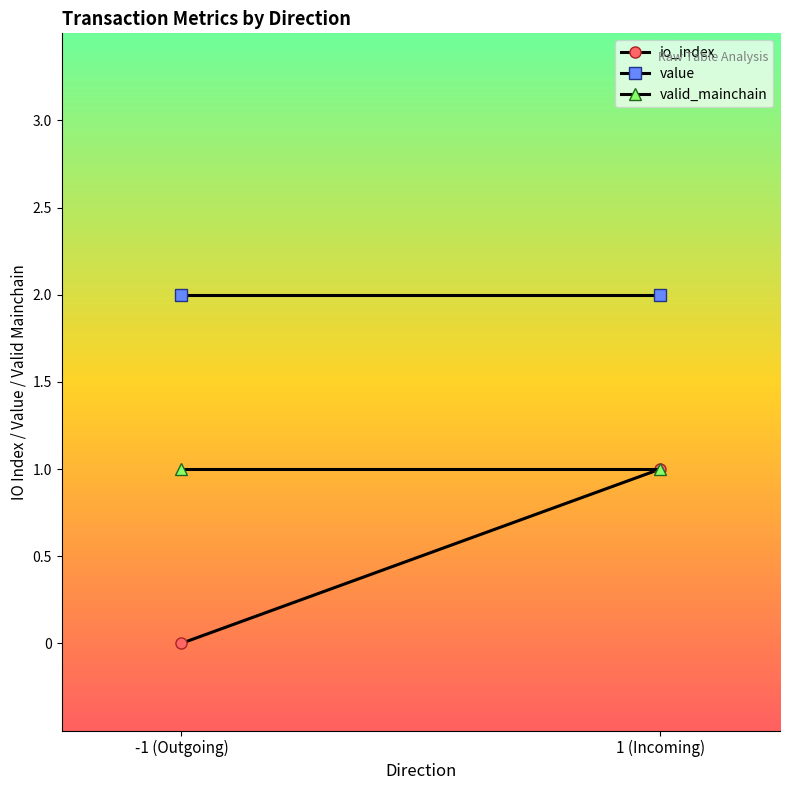

At how many categories does at least one series exceed 1?

2